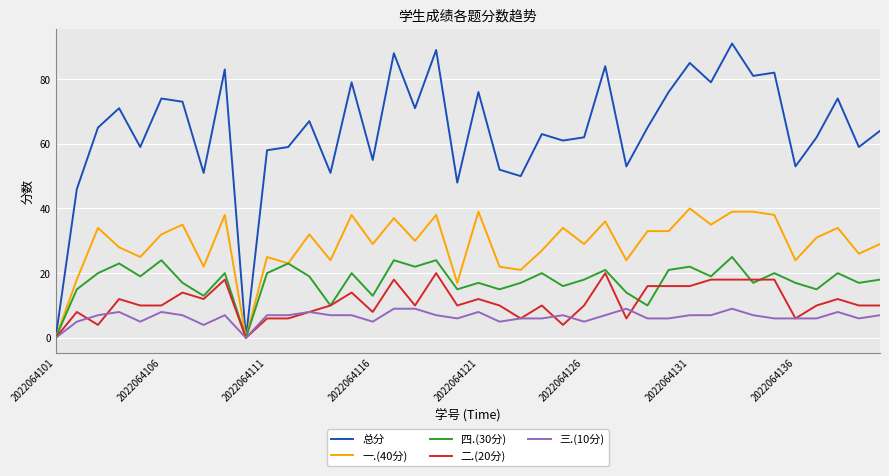

True or false: 四.(30分) and 二.(20分) intersect in this chart.

True